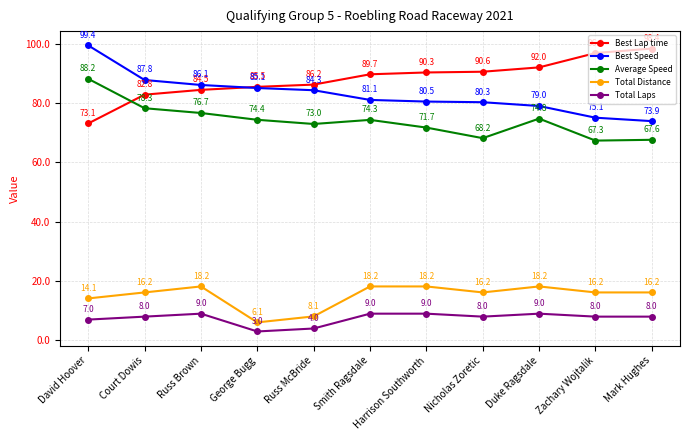

True or false: Total Laps and Best Lap time intersect in this chart.

False